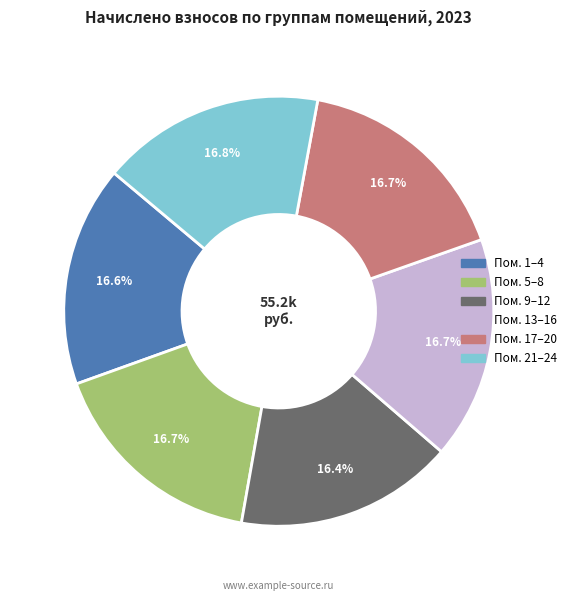

Does any single category account for the majority?

No